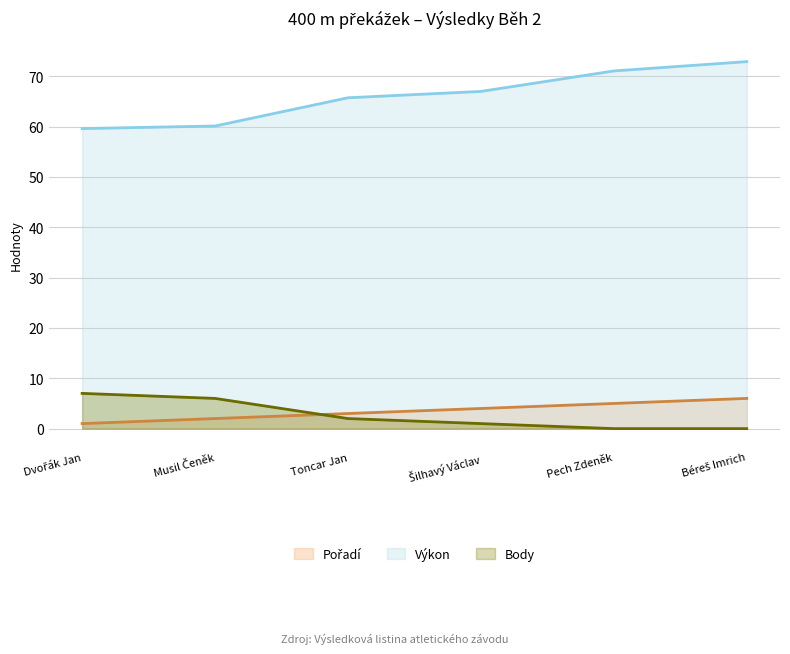

Between Pech Zdeněk and Šilhavý Václav, which is larger?

Pech Zdeněk